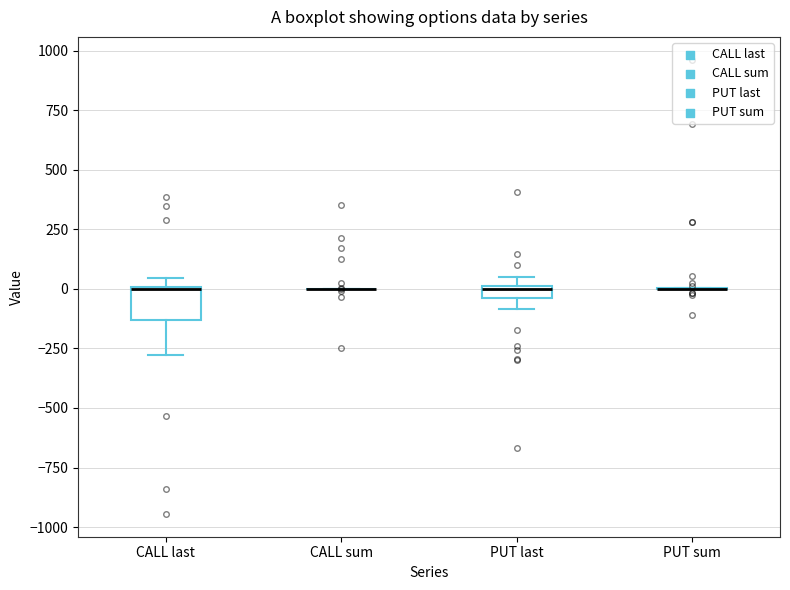

Where is the upper edge of the box for PUT last on the y-axis? The values are not printed on the chart, so give them approximately, as read against the axis.

0